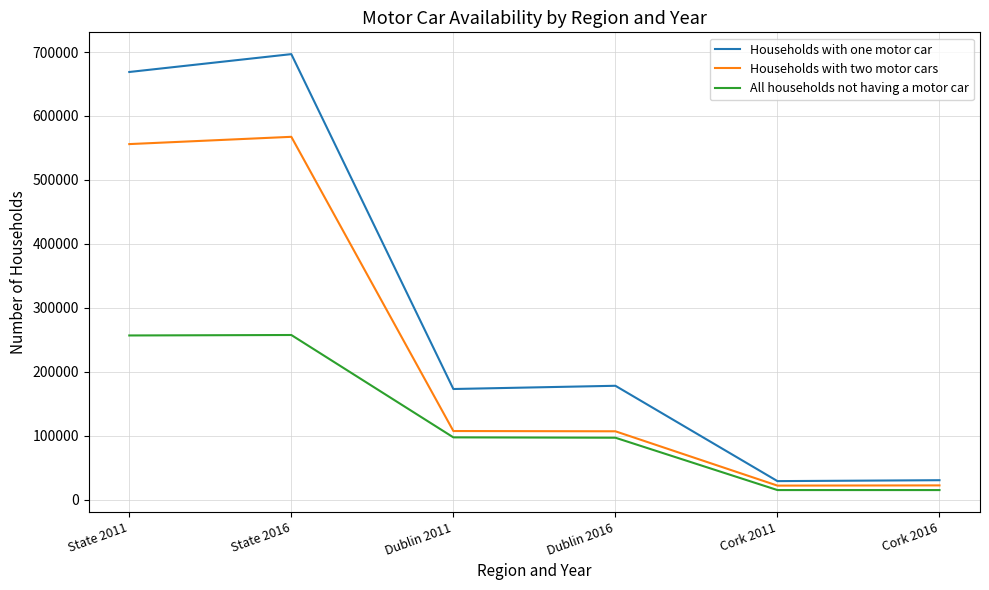

The Households with two motor cars series shows 175285 at Dublin 2016. True or false?

False